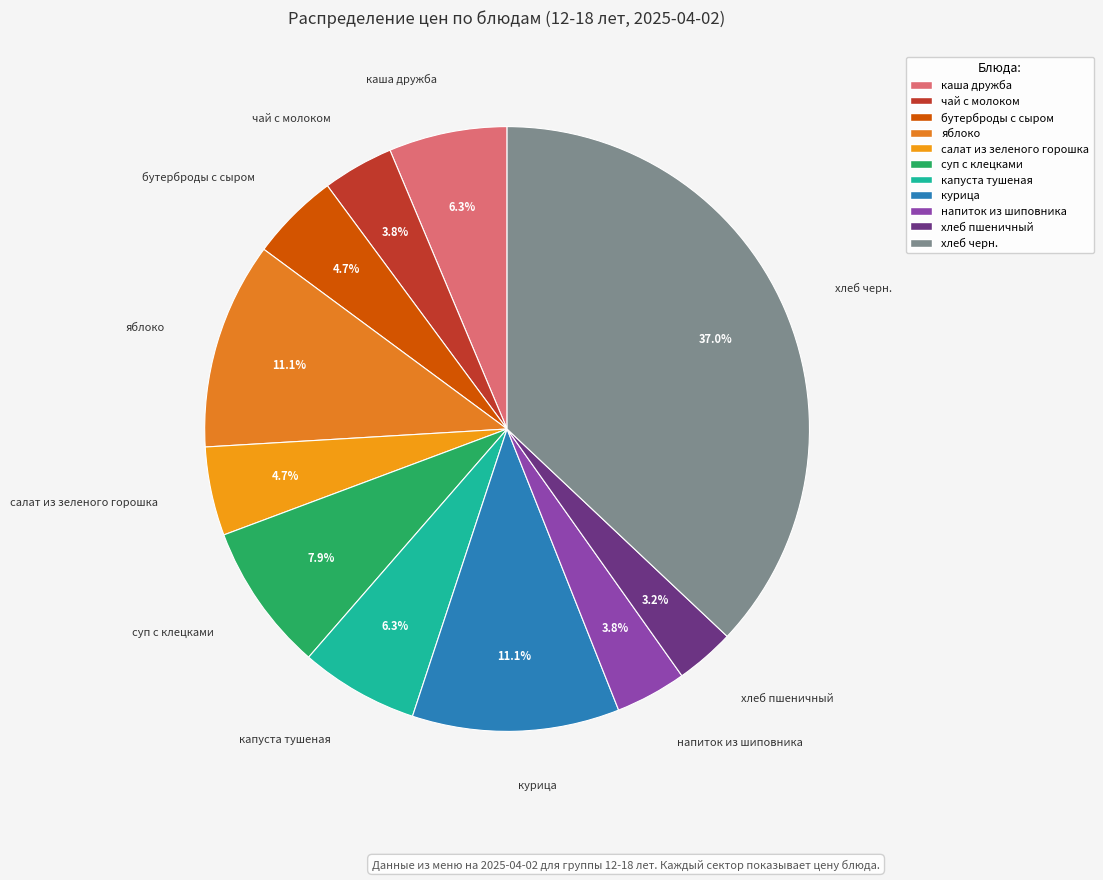

To the nearest percent, what portion does бутерброды с сыром represent?

5%